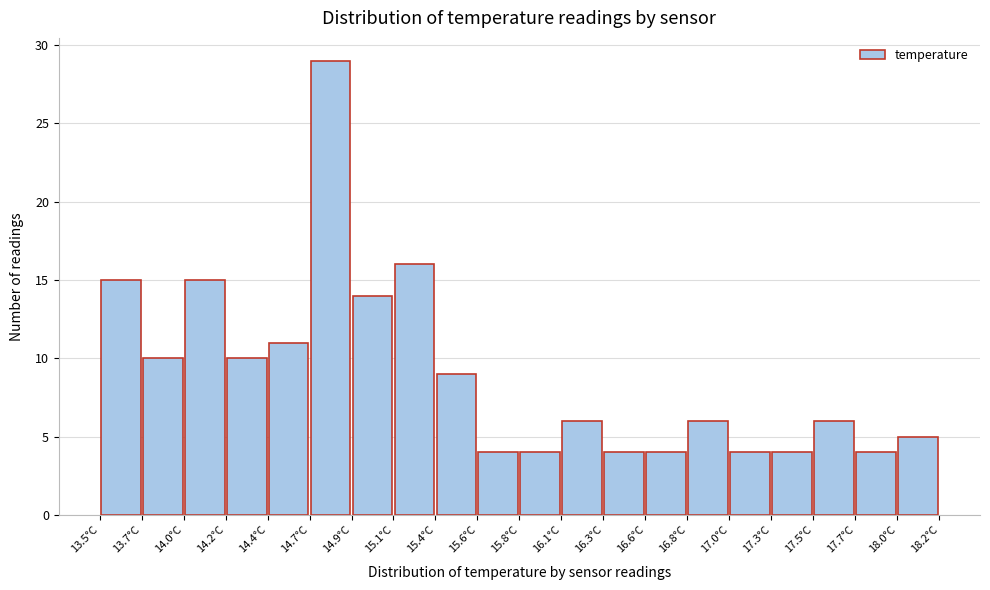

Reading left to right, list every bar in this chart as the range it spans on the x-axis followed by its height. Neither the bar edges nor the heights are printed on the chart, so give them approximately, as read against the axes.

13.500 to 13.735: 15
13.735 to 13.970: 10
13.970 to 14.205: 15
14.205 to 14.440: 10
14.440 to 14.675: 11
14.675 to 14.910: 29
14.910 to 15.145: 14
15.145 to 15.380: 16
15.380 to 15.615: 9
15.615 to 15.850: 4
15.850 to 16.085: 4
16.085 to 16.320: 6
16.320 to 16.555: 4
16.555 to 16.790: 4
16.790 to 17.025: 6
17.025 to 17.260: 4
17.260 to 17.495: 4
17.495 to 17.730: 6
17.730 to 17.965: 4
17.965 to 18.200: 5